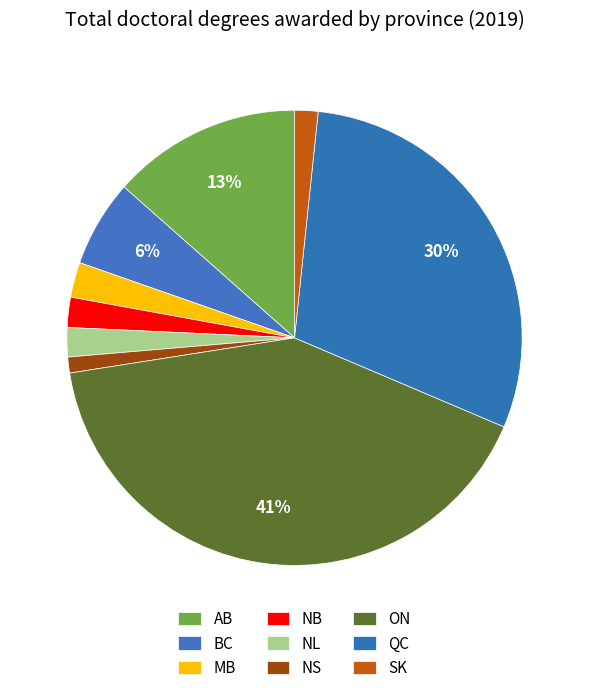

True or false: AB accounts for 3% of the total.

False